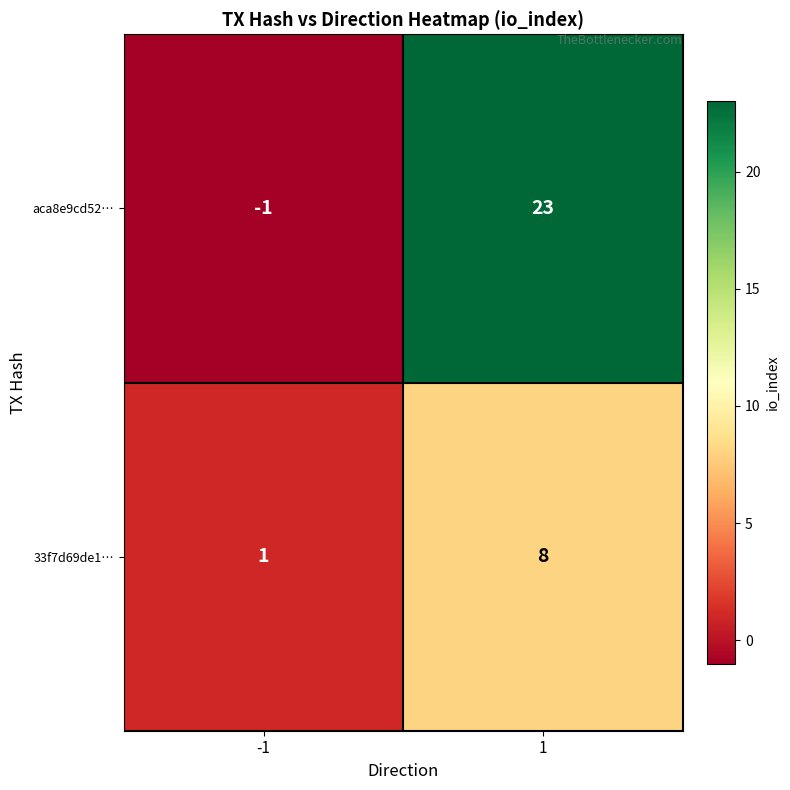

Rank the series at -1 from lowest to highest value.

aca8e9cd52…, 33f7d69de1…